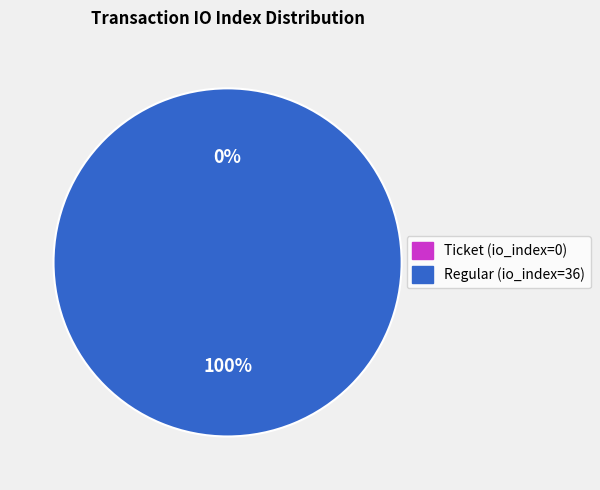

To the nearest percent, what is the combined percentage of Regular (io_index=36) and Ticket (io_index=0)?

100%